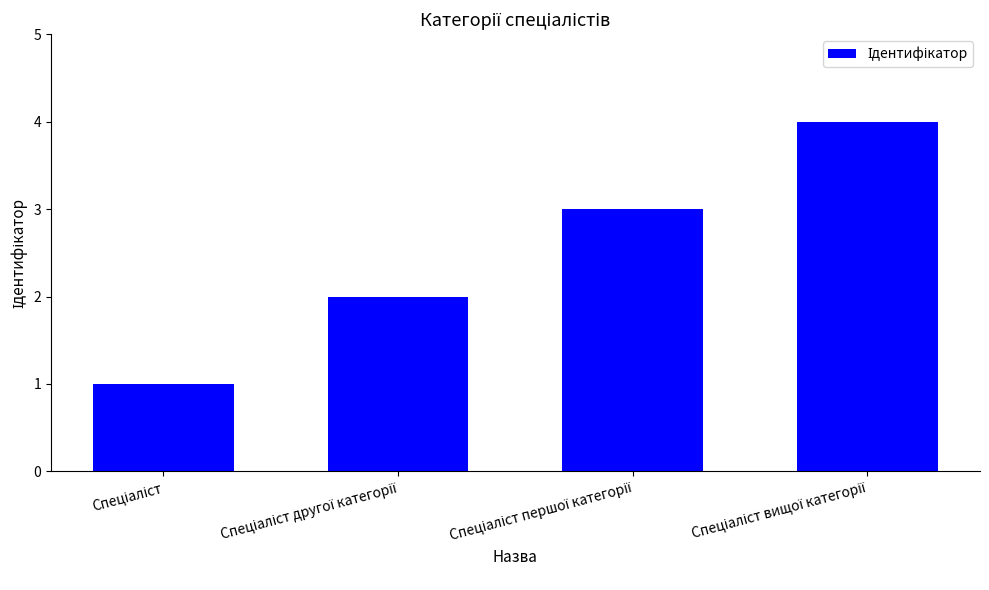

What is the sum of all values?

10